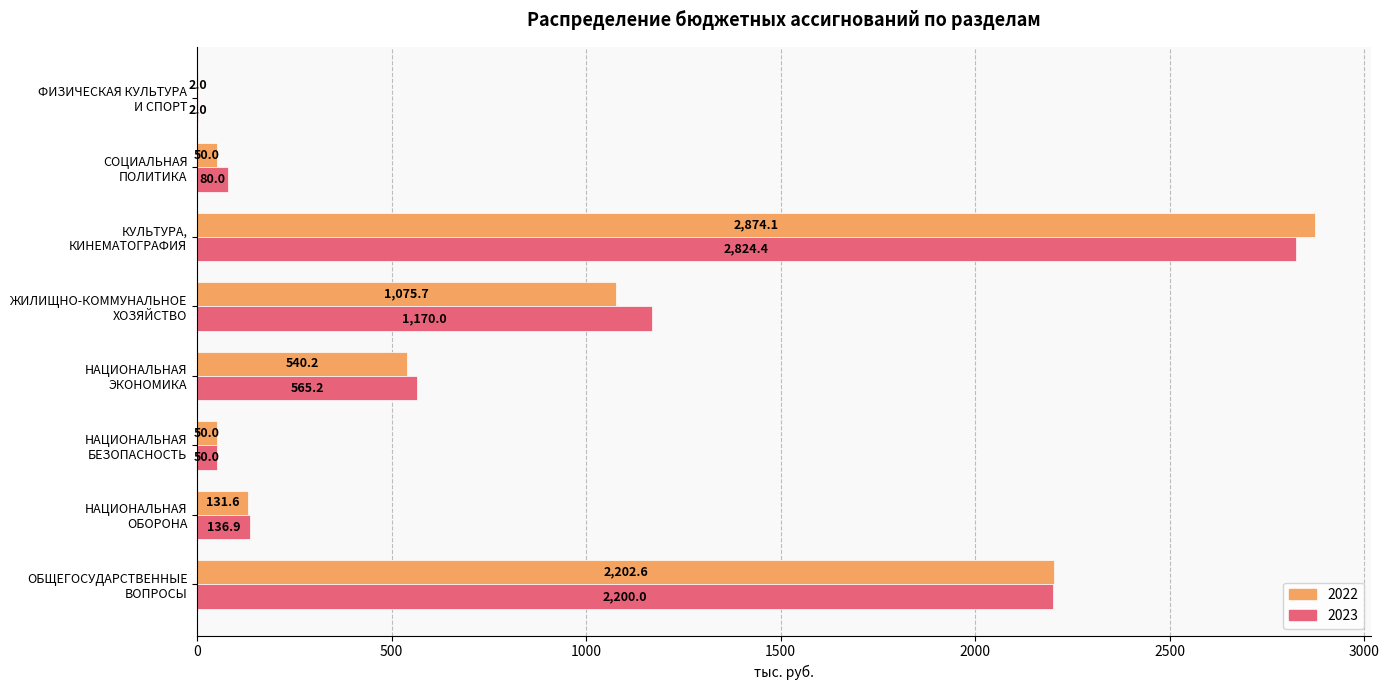

What is the sum of all 2023 values?

7028.5